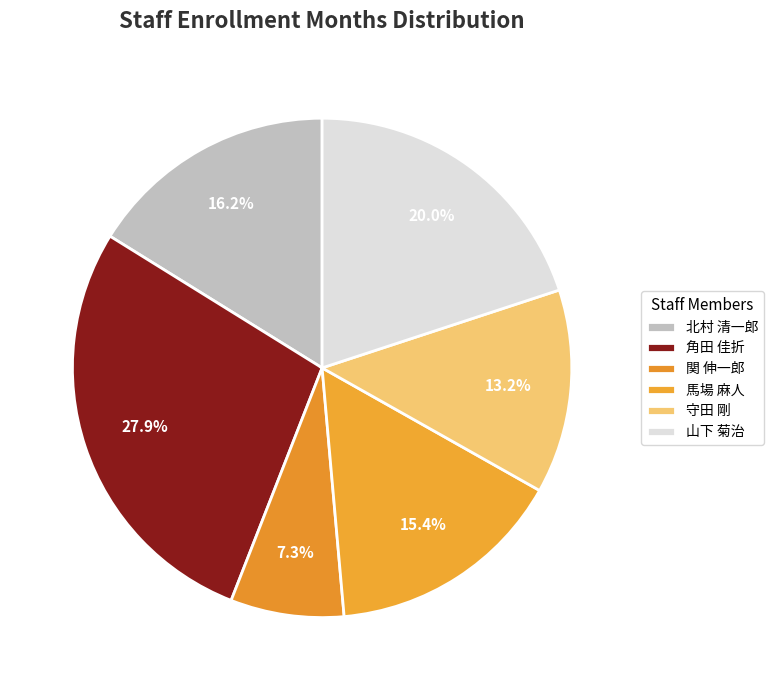

What percentage is the 山下 菊治 slice, to the nearest percent?

20%